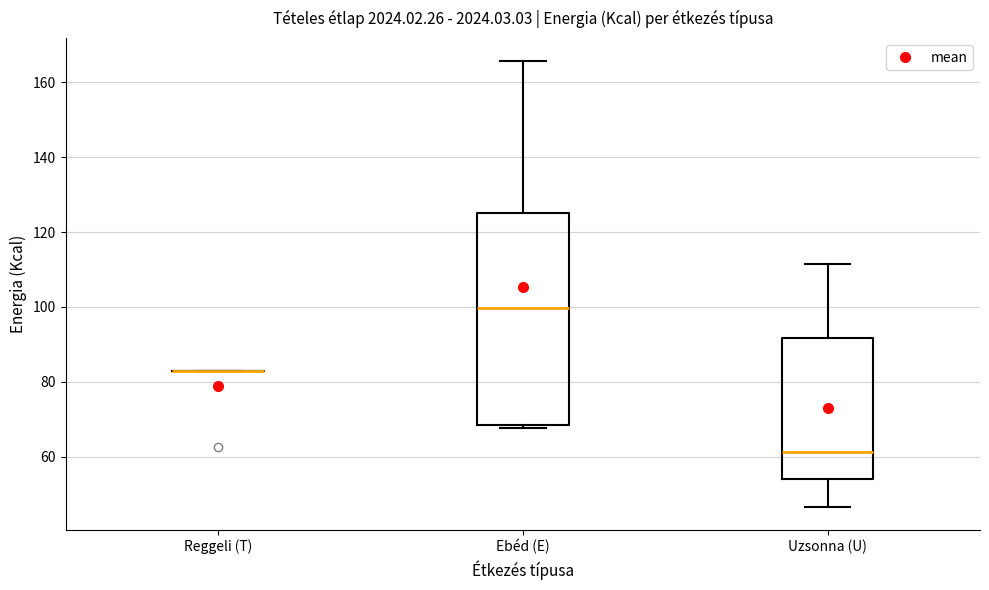

Which box is the tallest, from its lower edge to its upper edge?

Ebéd (E)